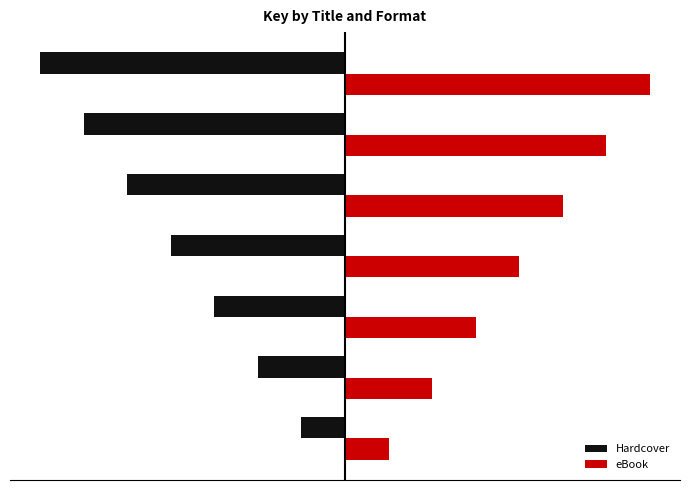

What is the difference between the maximum and minimum values in the Hardcover series?

6